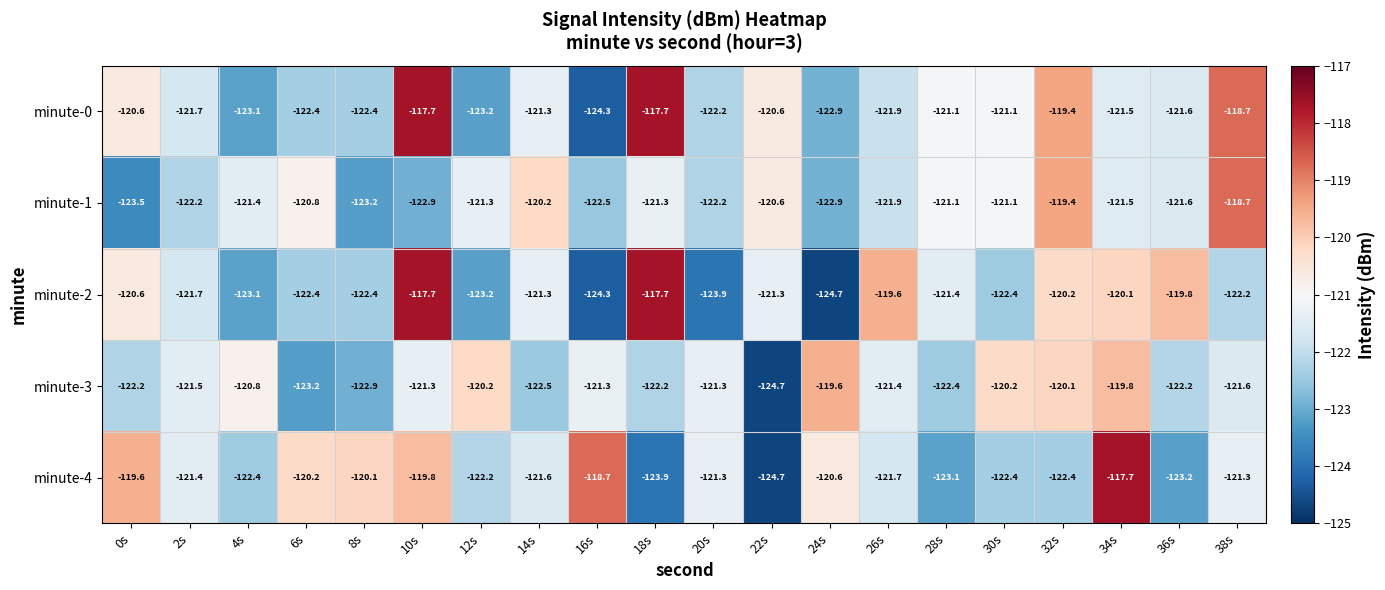

What value does the minute-1 series have at 26s?

-121.9